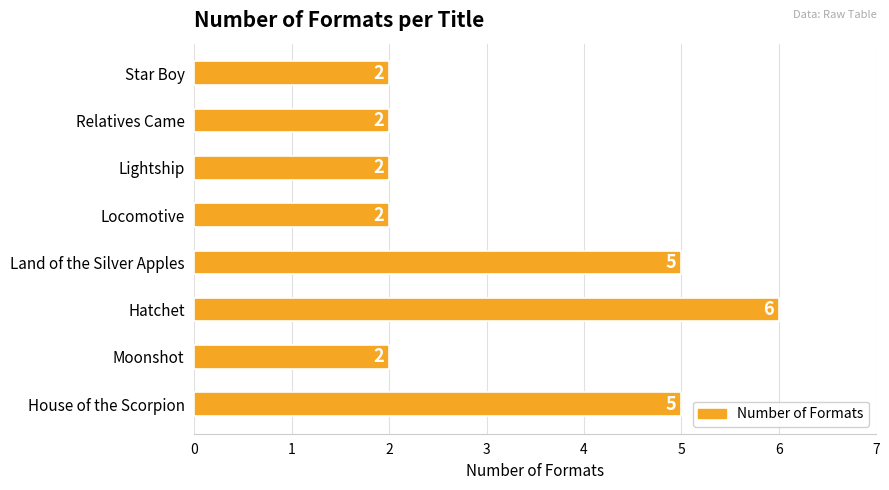

How many values are between 2 and 5?

7